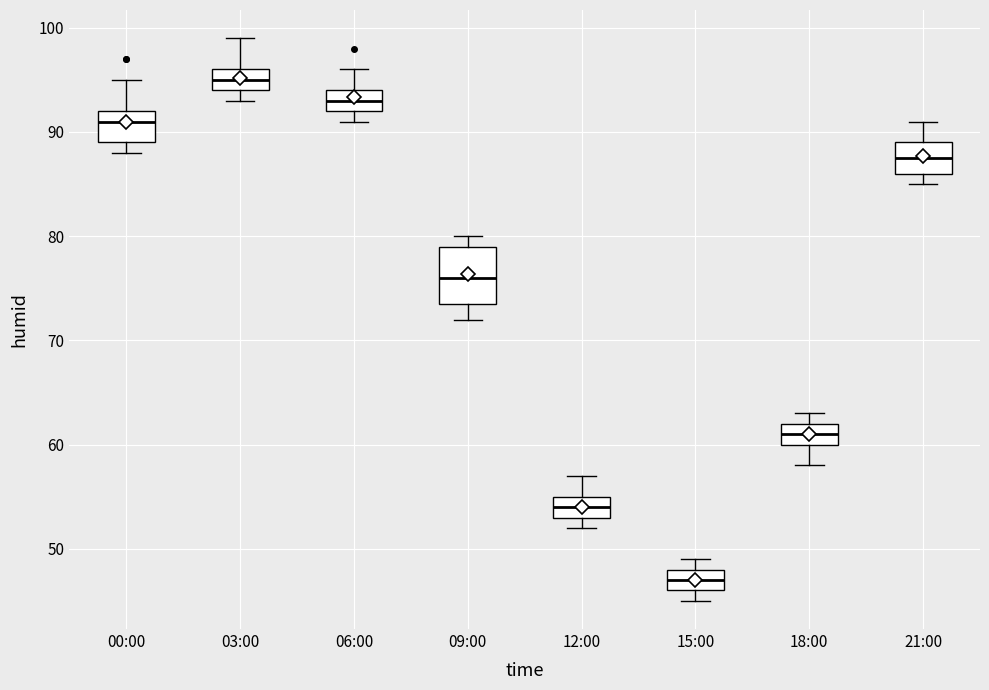

Reading left to right, read every box against the y-axis: the position of its median line, the range the box covers, and the ends of its whiskers. The values are not printed on the chart, so give them approximately, as read against the axis.

00:00: median 91, box 89 to 92, whiskers 88 to 95
03:00: median 95, box 94 to 96, whiskers 93 to 99
06:00: median 93, box 92 to 94, whiskers 91 to 96
09:00: median 76, box 74 to 79, whiskers 72 to 80
12:00: median 54, box 53 to 55, whiskers 52 to 57
15:00: median 47, box 46 to 48, whiskers 45 to 49
18:00: median 61, box 60 to 62, whiskers 58 to 63
21:00: median 88, box 86 to 89, whiskers 85 to 91